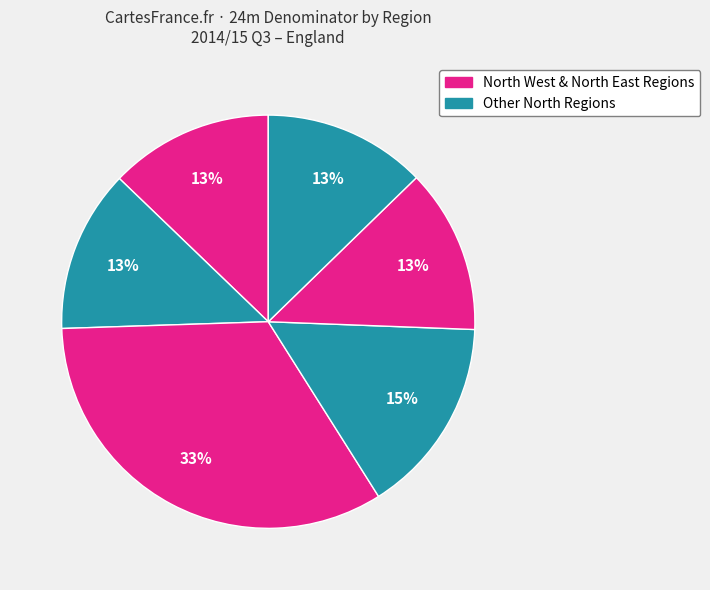

Count the number of slices in the pie.

6